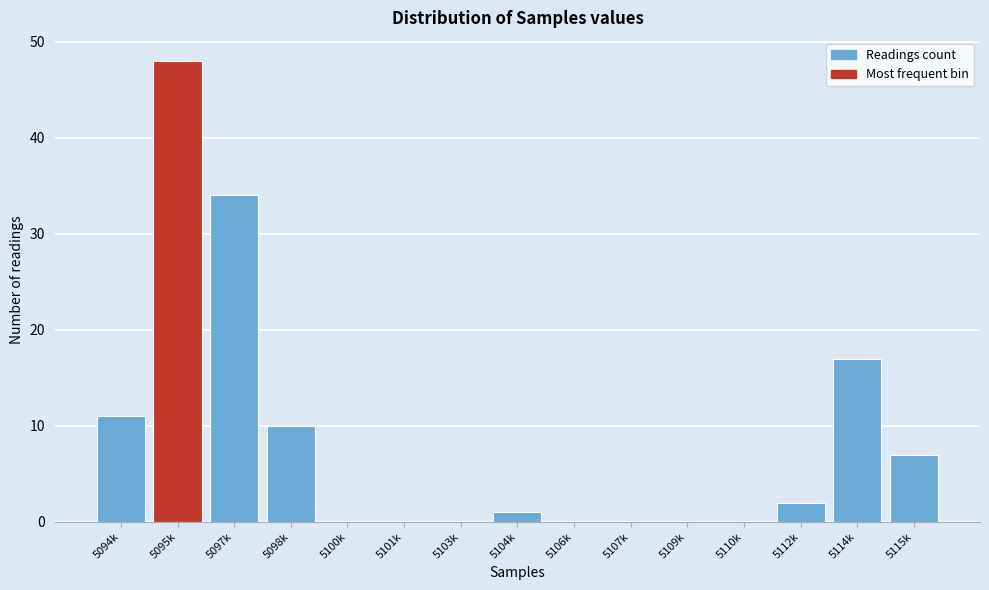

Reading left to right, what are all the values shown in this chart?

5094k=11	5095k=48	5097k=34	5098k=10	5100k=0	5101k=0	5103k=0	5104k=1	5106k=0	5107k=0	5109k=0	5110k=0	5112k=2	5114k=17	5115k=7